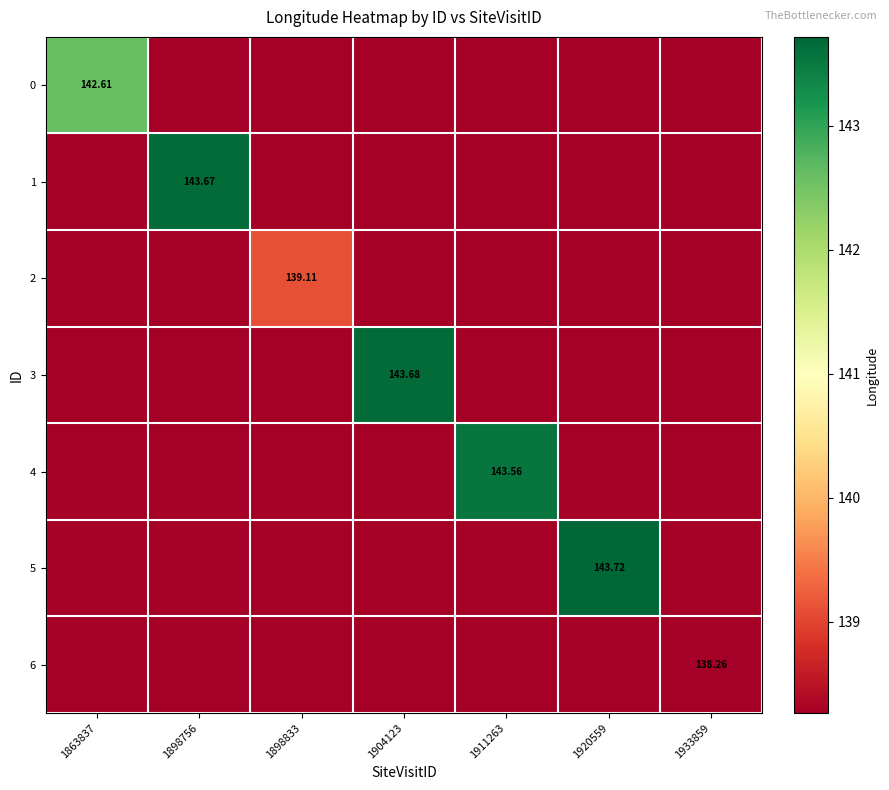

True or false: 4 has a value of 138.3 at 1904123.

True